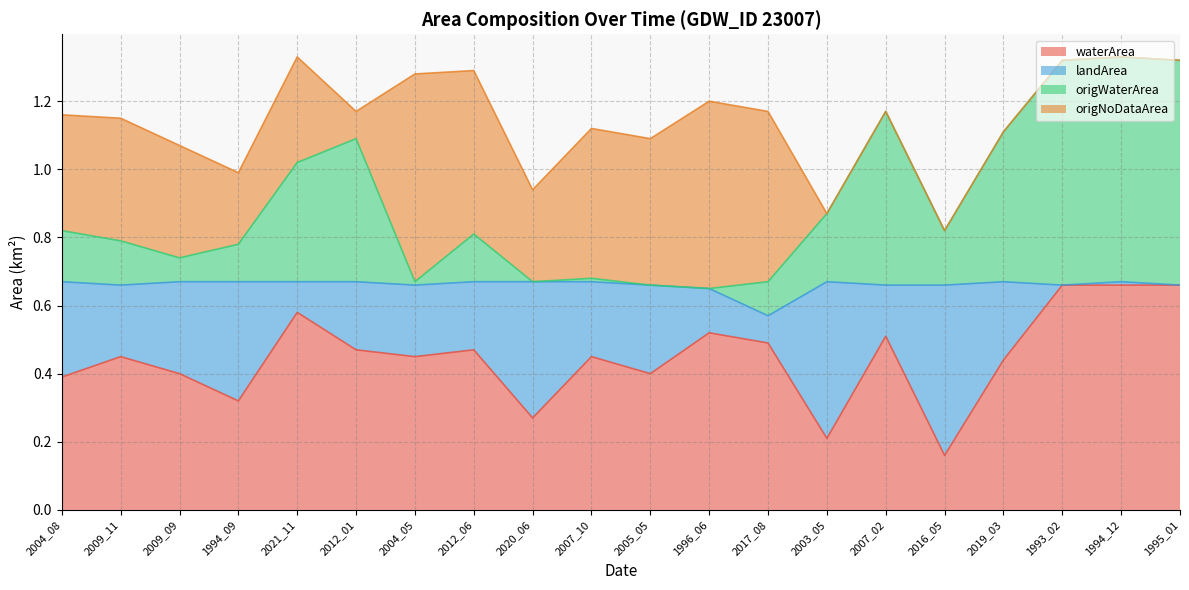

What are all the series names shown in the legend?

waterArea, landArea, origWaterArea, origNoDataArea